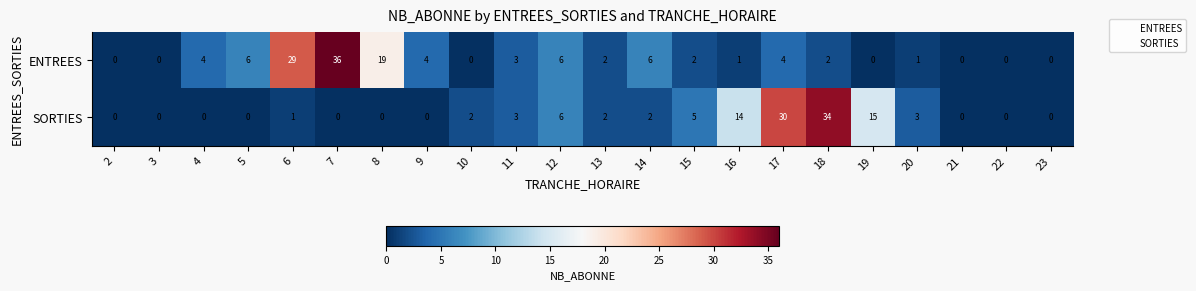

What is the total value across all series at 17?

34